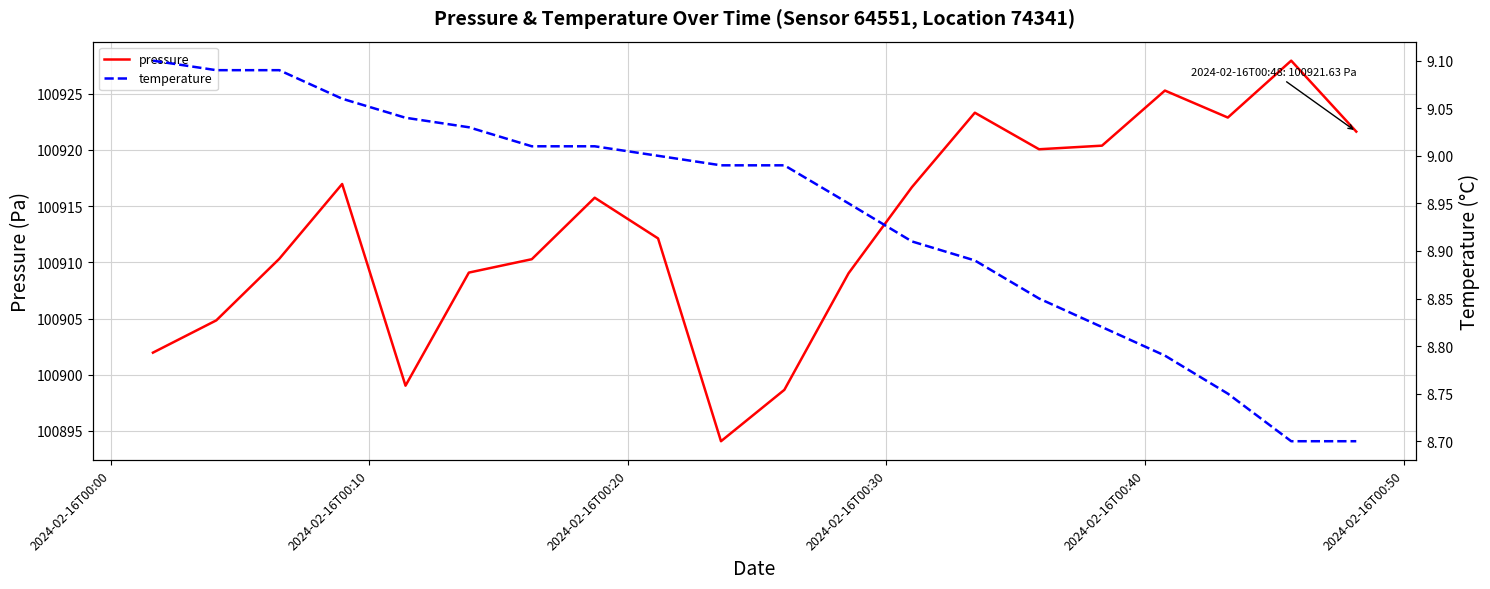

What is the highest value of the pressure series?

100927.9